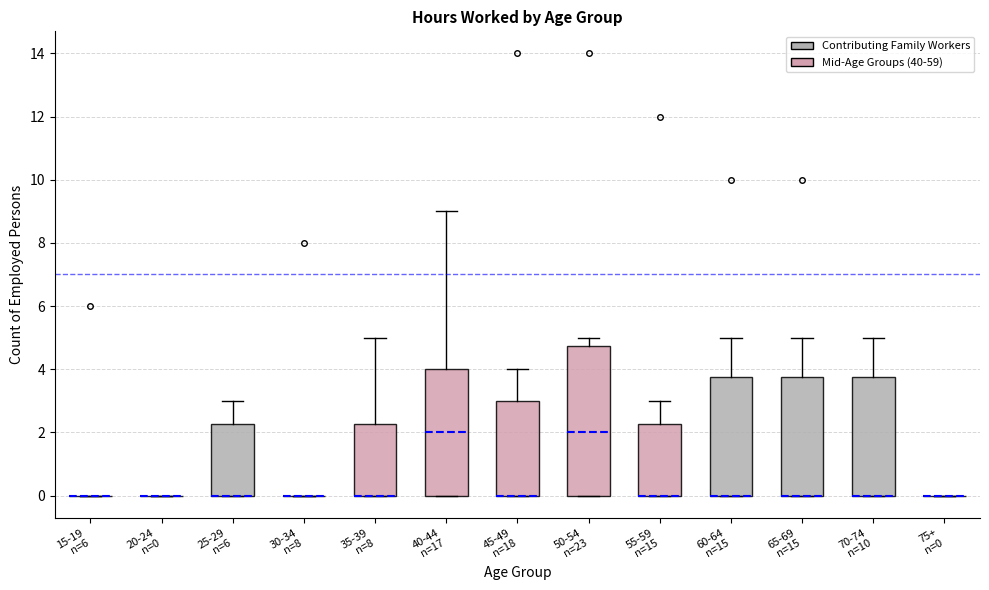

Reading left to right, transcribe this box plot: for each box, give where its median line is, the range the box spans, and where its two whiskers end, as read against the y-axis. The values are not printed on the chart, so give them approximately, as read against the axis.

15-19 n=6: box collapsed to a line at 0.0, whiskers 0.0 to 0.0
20-24 n=0: box collapsed to a line at 0.0, whiskers 0.0 to 0.0
25-29 n=6: median 0.0 (drawn on the box's lower edge), box 0.0 to 2.2, whiskers 0.0 to 3.0
30-34 n=8: box collapsed to a line at 0.0, whiskers 0.0 to 0.0
35-39 n=8: median 0.0 (drawn on the box's lower edge), box 0.0 to 2.2, whiskers 0.0 to 5.0
40-44 n=17: median 2.0, box 0.0 to 4.0, whiskers 0.0 to 9.0
45-49 n=18: median 0.0 (drawn on the box's lower edge), box 0.0 to 3.0, whiskers 0.0 to 4.0
50-54 n=23: median 2.0, box 0.0 to 4.8, whiskers 0.0 to 5.0
55-59 n=15: median 0.0 (drawn on the box's lower edge), box 0.0 to 2.2, whiskers 0.0 to 3.0
60-64 n=15: median 0.0 (drawn on the box's lower edge), box 0.0 to 3.8, whiskers 0.0 to 5.0
65-69 n=15: median 0.0 (drawn on the box's lower edge), box 0.0 to 3.8, whiskers 0.0 to 5.0
70-74 n=10: median 0.0 (drawn on the box's lower edge), box 0.0 to 3.8, whiskers 0.0 to 5.0
75+ n=0: box collapsed to a line at 0.0, whiskers 0.0 to 0.0